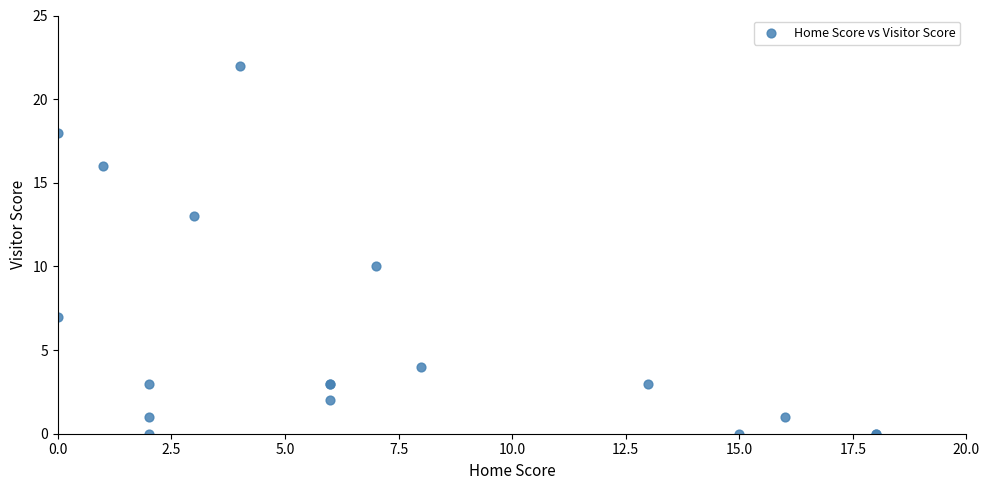

What Y value in the scatter plot is closest to 11?

10